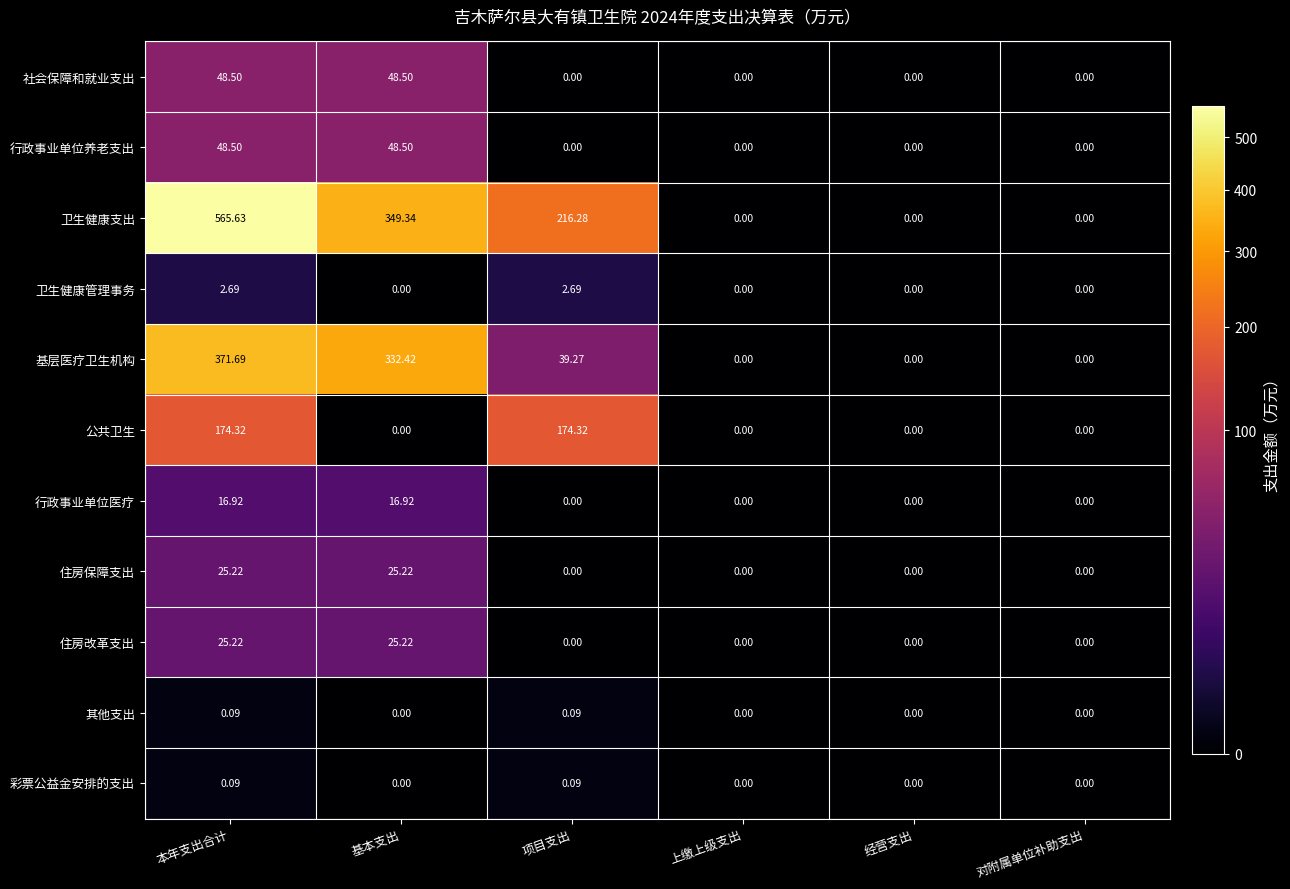

Which series has the largest total across all categories?

卫生健康支出